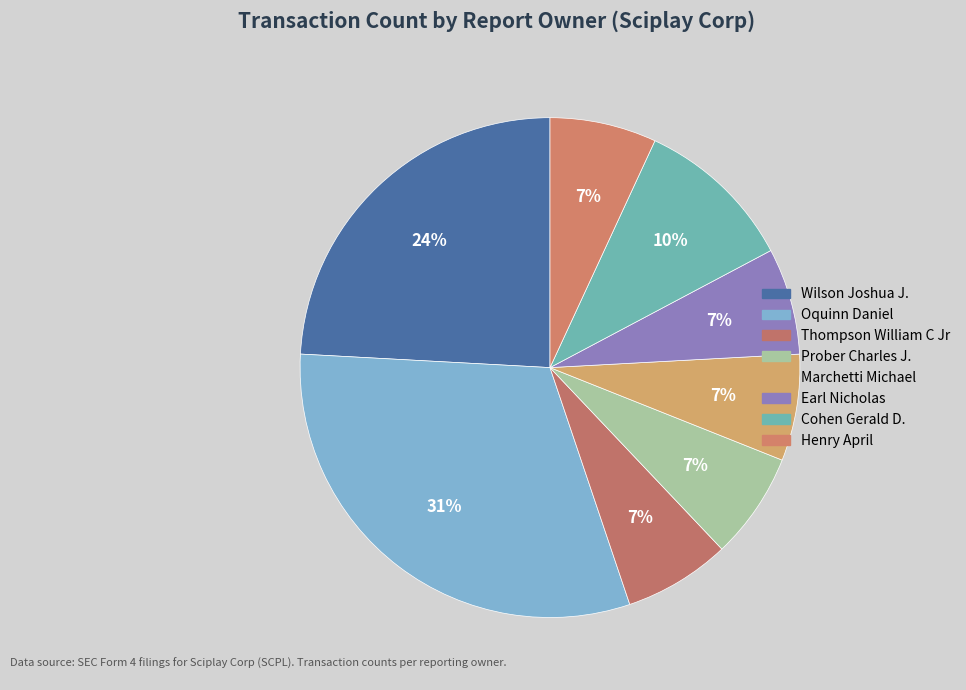

Rank the categories by value from highest to lowest.

Oquinn Daniel, Wilson Joshua J., Cohen Gerald D., Thompson William C Jr, Prober Charles J., Marchetti Michael, Earl Nicholas, Henry April